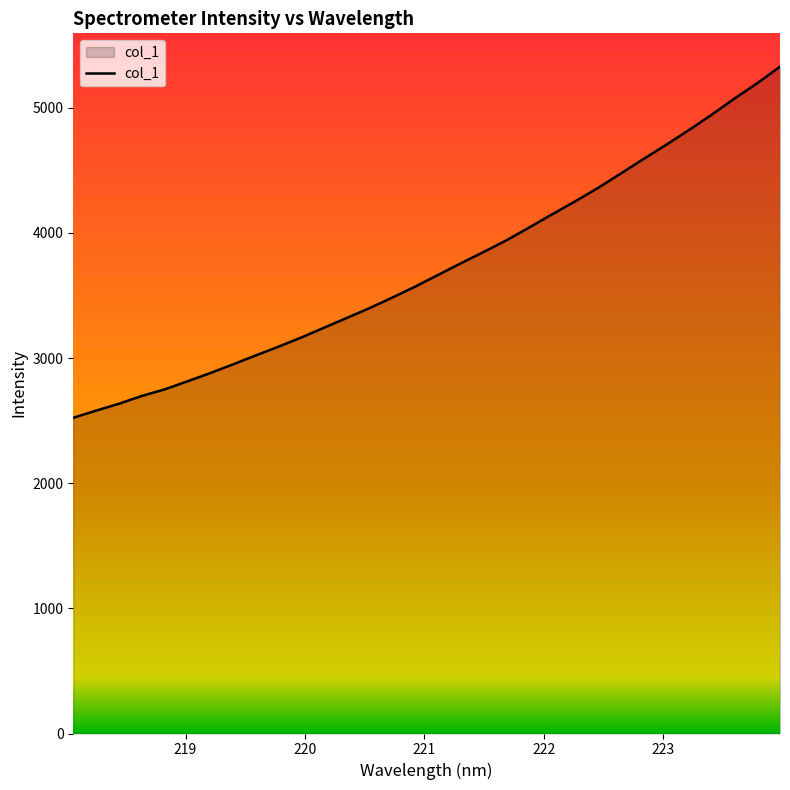

What is the maximum value shown in the chart?

5328.2